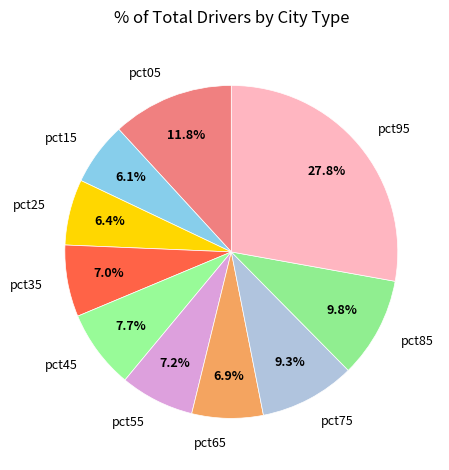

Is the sum of pct35 and pct55 greater than half?

No